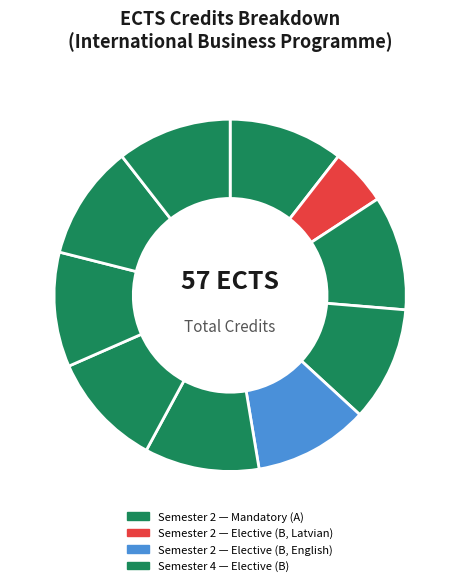

How many slices are in this pie chart?

10